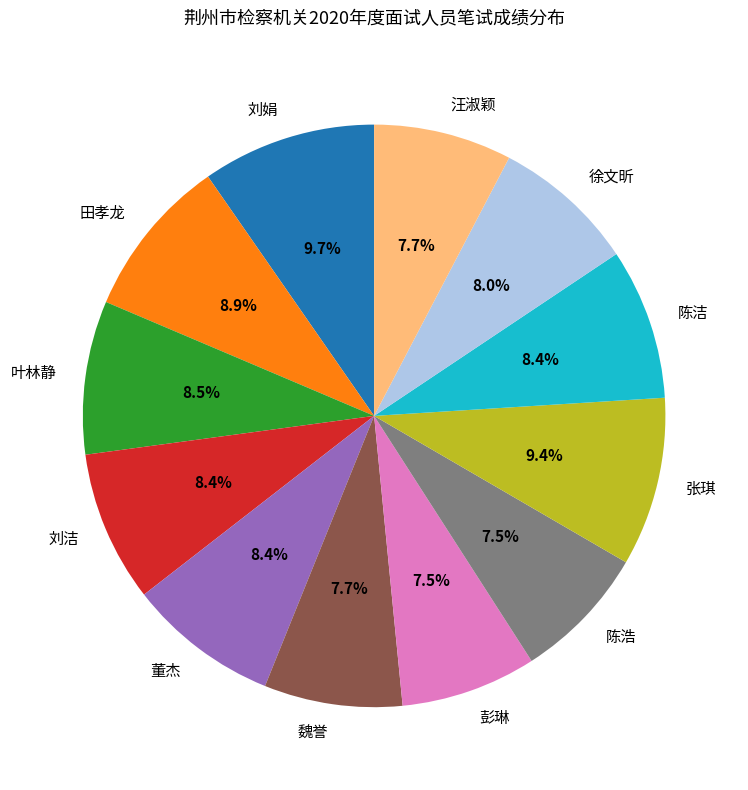

Between 张琪 and 彭琳, which is larger?

张琪